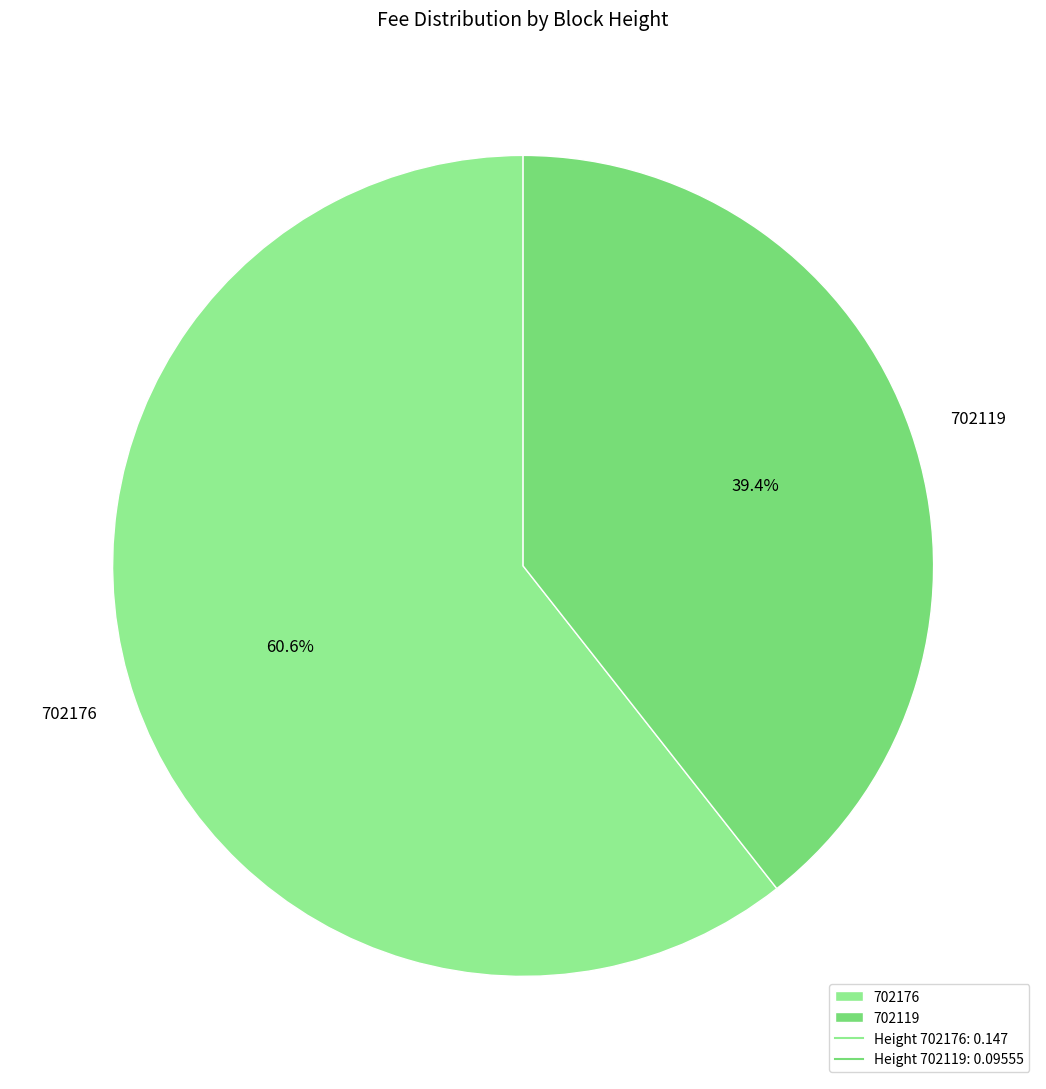

How many slices are in this pie chart?

2